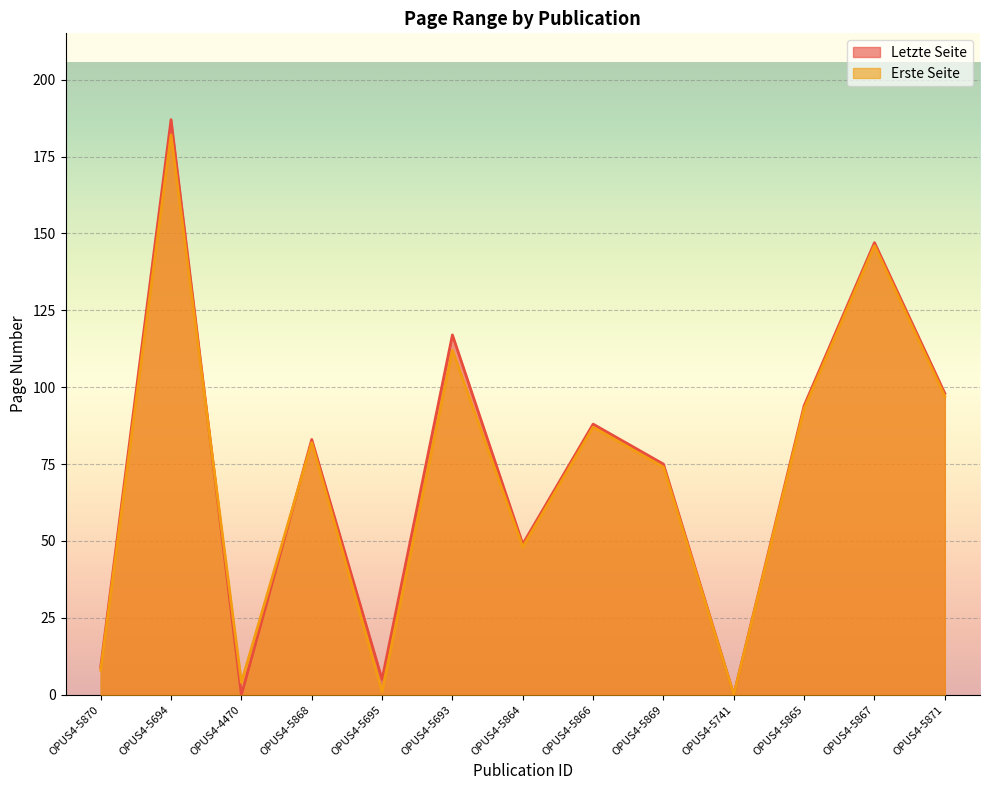

Which category has the lowest value in the Erste Seite series?

OPUS4-5741